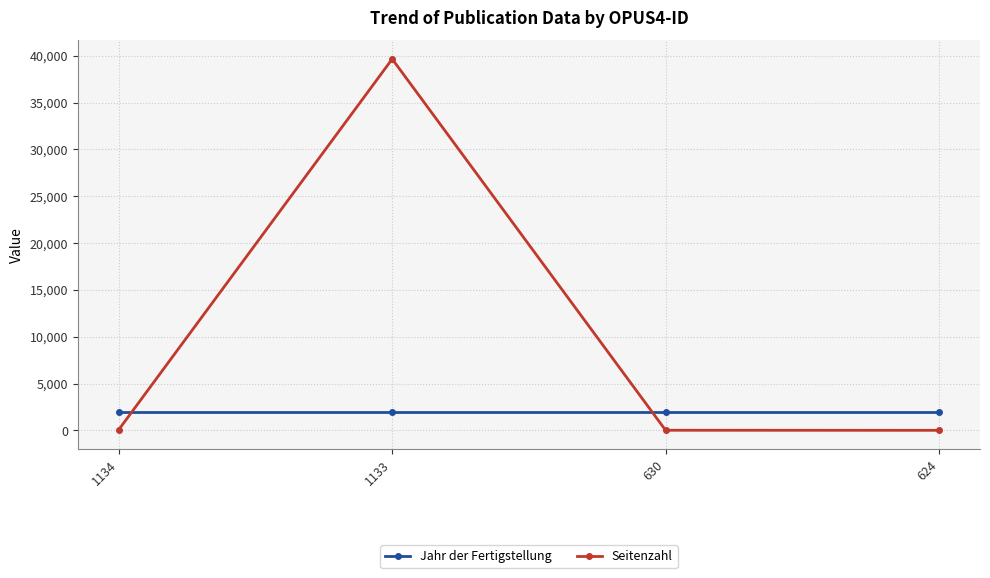

At which label is Seitenzahl closest to 19828?

1134